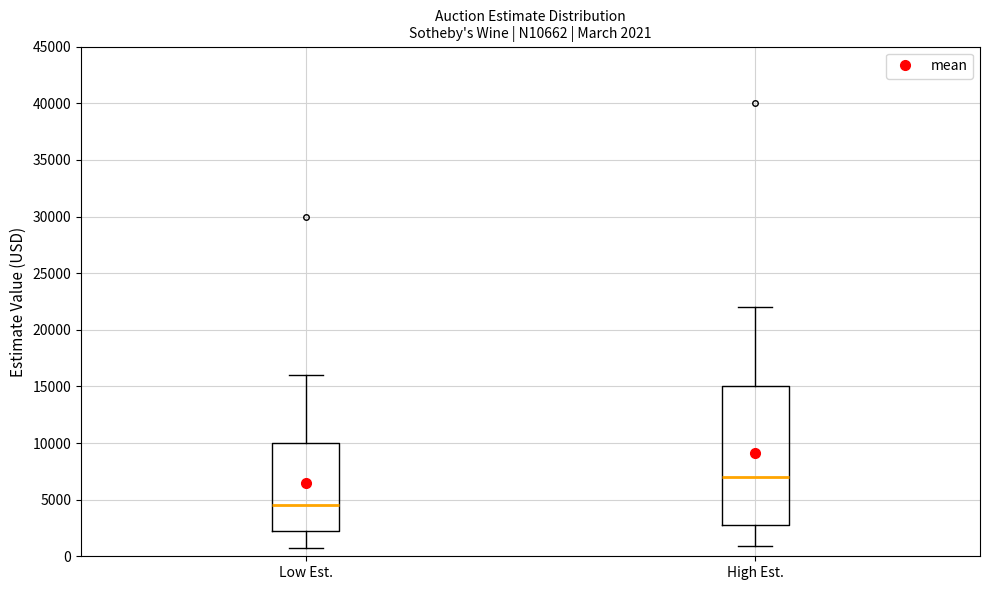

Which box is the tallest, from its lower edge to its upper edge?

High Est.